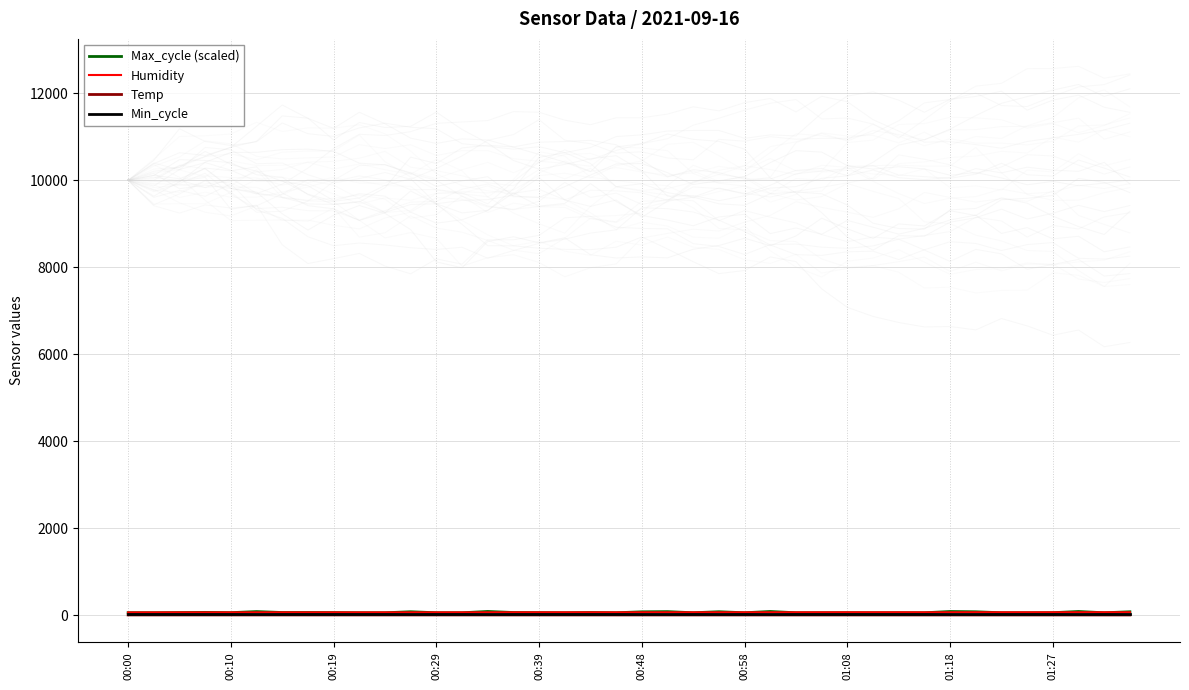

Reading right to left, what are all the values shown in this chart?

Max_cycle (scaled): 82.8	60.5	89.3	62.1	60.2	60.7	82.6	89.0	60.3	60.8	60.0	61.4	60.7	60.5	89.4	60.6	83.8	60.7	86.2	81.8	60.7	66.2	60.1	63.1	66.1	90.0	60.2	60.7	83.5	60.2	60.7	64.4	66.1	66.1	87.3	62.7	69.0	64.8	60.5	61.5
Humidity: 71.5	71.8	71.6	71.4	71.2	71.4	71.8	71.0	70.6	71.7	71.6	71.7	71.1	70.9	70.9	70.6	70.6	70.7	70.5	70.7	70.2	70.7	71.0	70.9	70.6	70.1	69.9	69.5	69.6	69.6	69.2	69.7	69.3	70.1	69.6	69.6	69.3	69.7	69.1	68.4
Temp: 9.6	9.6	9.7	9.7	9.7	9.7	9.7	9.7	9.7	9.7	9.8	9.8	9.8	9.8	9.8	9.8	9.9	9.9	9.9	9.9	9.9	10.0	10.0	10.0	10.0	10.0	10.1	10.1	10.1	10.1	10.1	10.1	10.1	10.2	10.2	10.2	10.2	10.2	10.2	10.2
Min_cycle: 28.0	28.0	28.0	28.0	28.0	28.0	28.0	28.0	28.0	28.0	28.0	28.0	28.0	28.0	28.0	28.0	28.0	28.0	28.0	28.0	28.0	28.0	28.0	28.0	28.0	28.0	28.0	28.0	28.0	28.0	28.0	28.0	28.0	28.0	28.0	28.0	28.0	28.0	28.0	28.0